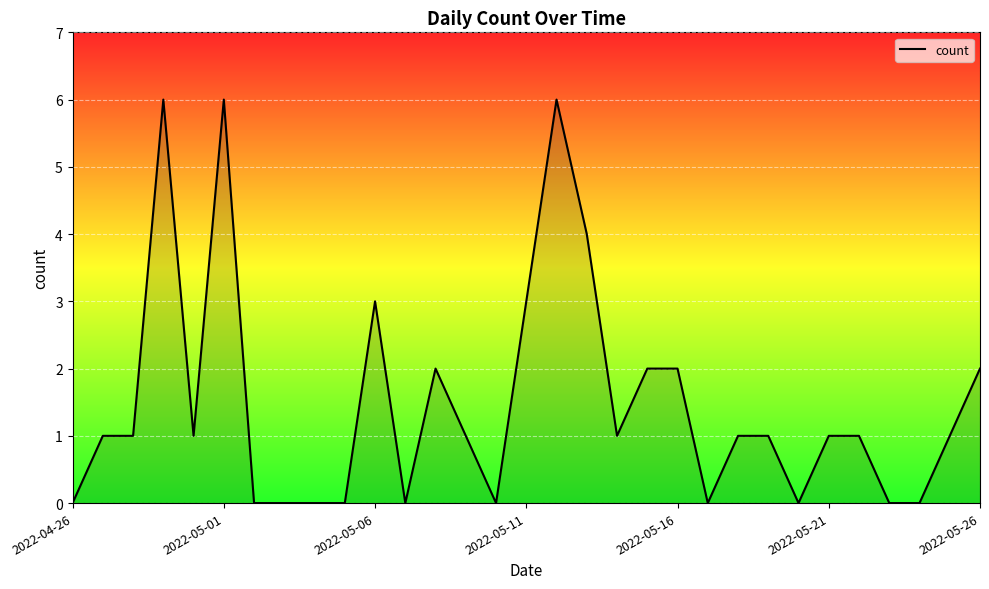

What is the maximum value shown in the chart?

6